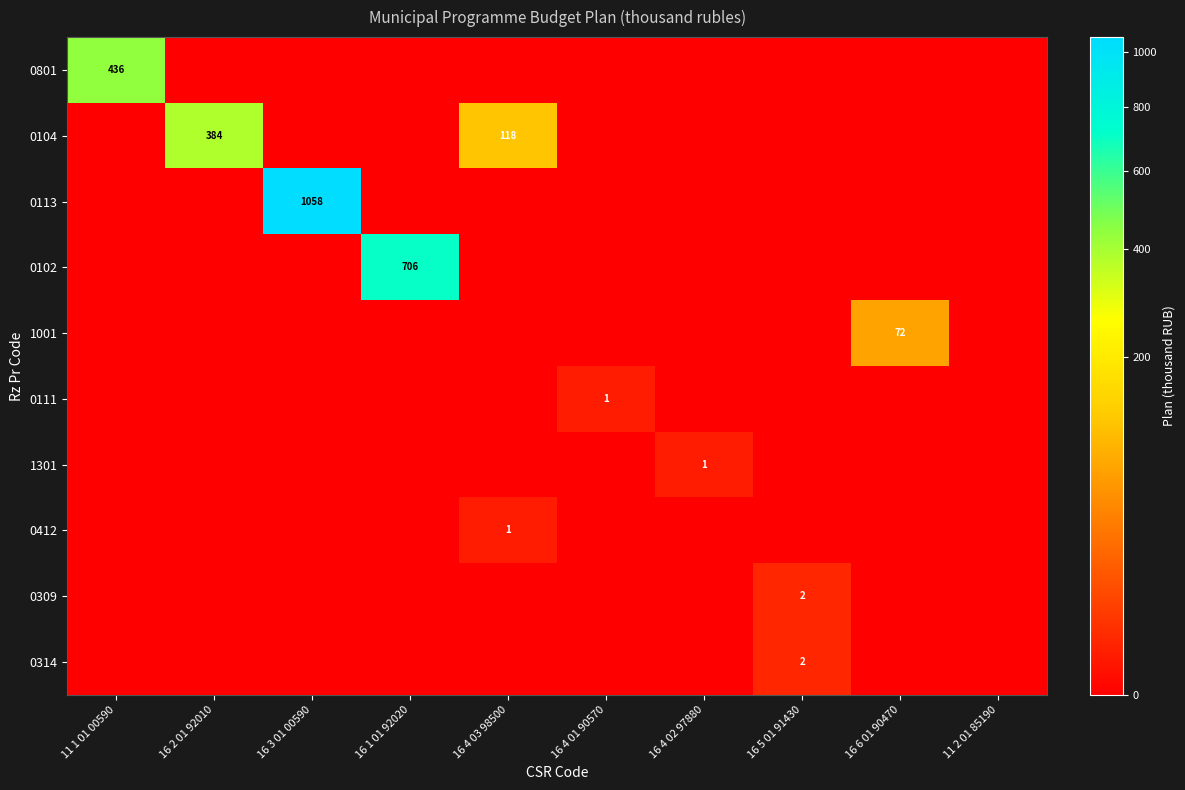

Rank the series at 16 5 01 91430 from lowest to highest value.

0801, 0104, 0113, 0102, 1001, 0111, 1301, 0412, 0309, 0314